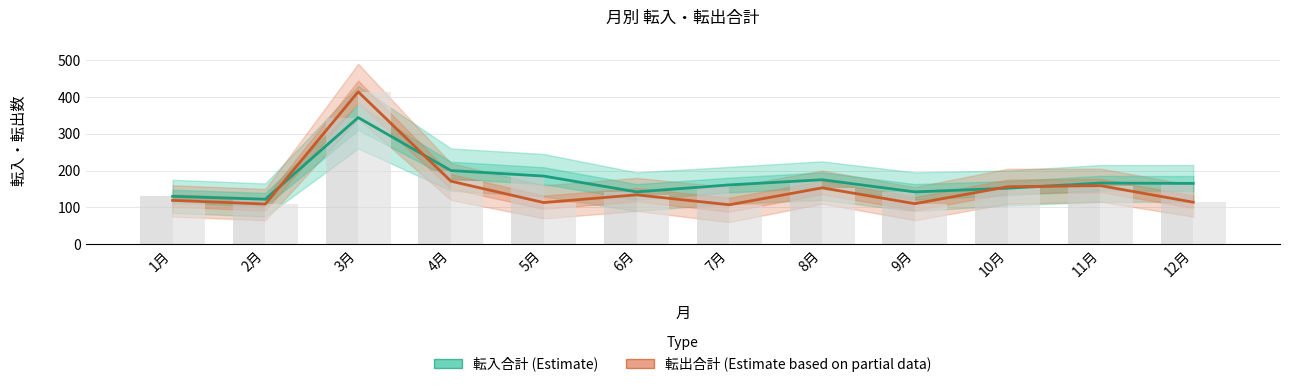

What is the highest value of the 転出合計 (Estimate based on partial data) series?

414